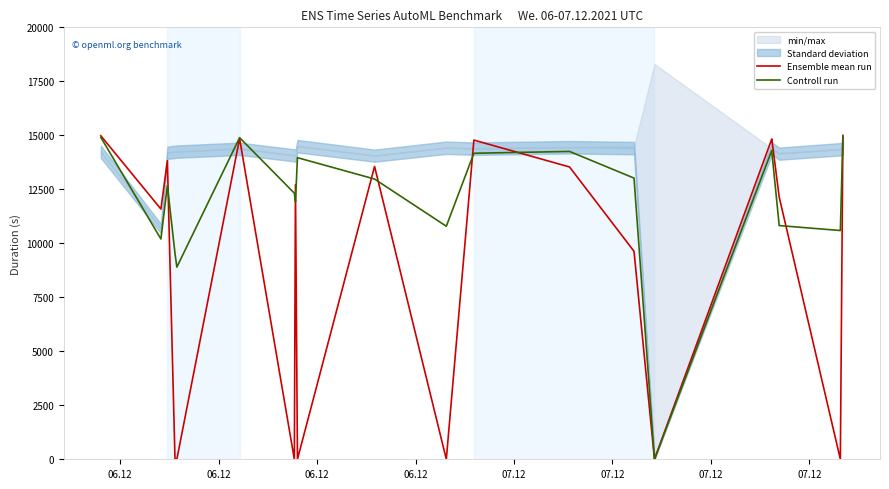

At how many categories does at least one series exceed 10512?

17